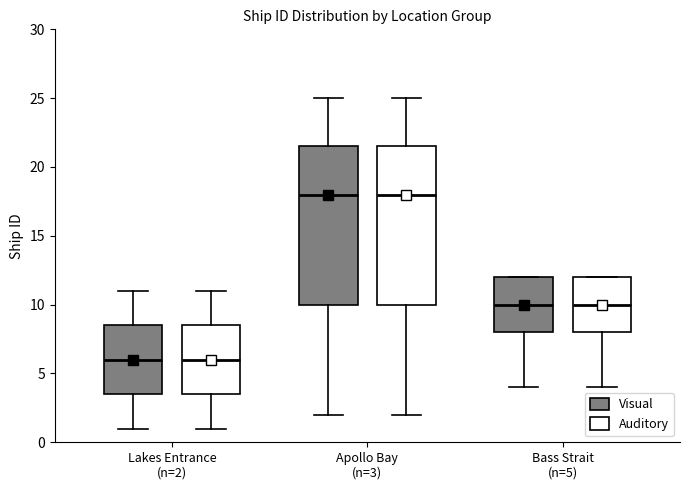

Where does the median line of the box for Lakes Entrance (n=2) (Visual) sit on the y-axis? The values are not printed on the chart, so give them approximately, as read against the axis.

6.0